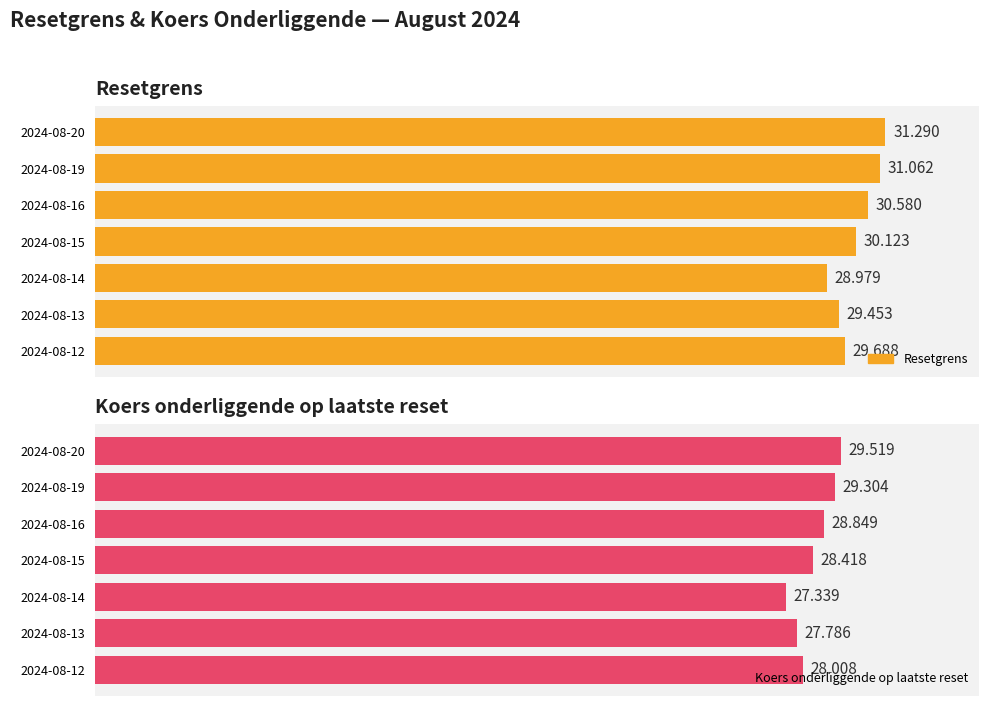

Reading right to left, what are all the values shown in this chart?

Resetgrens: 30=29.7	25=29.5	20=29.0	15=30.1	10=30.6	5=31.1	0=31.3
Koers onderliggende op laatste reset: 30=28.0	25=27.8	20=27.3	15=28.4	10=28.8	5=29.3	0=29.5